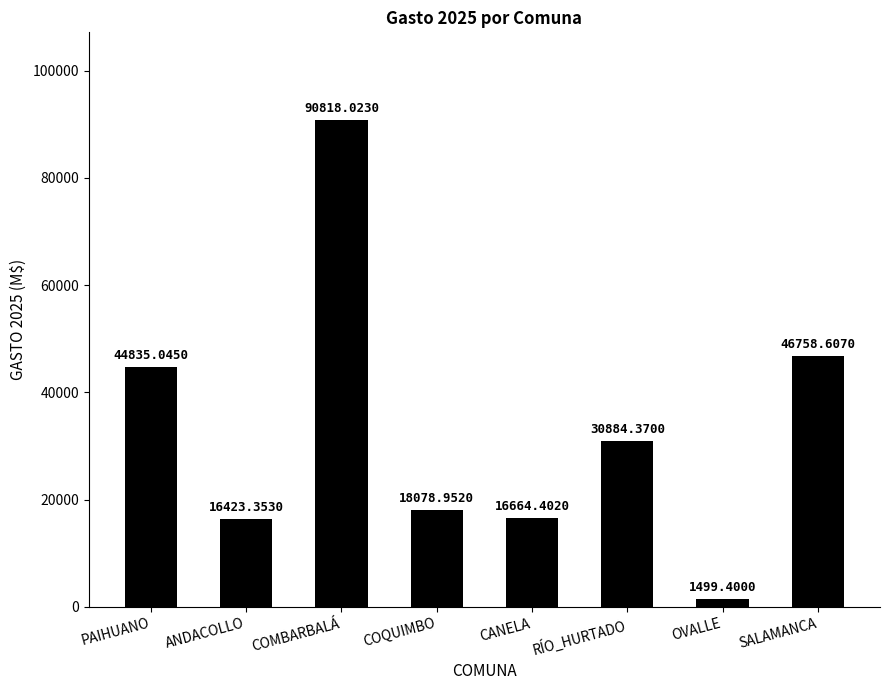

What is the value of the 7th bar from the left?

1499.4